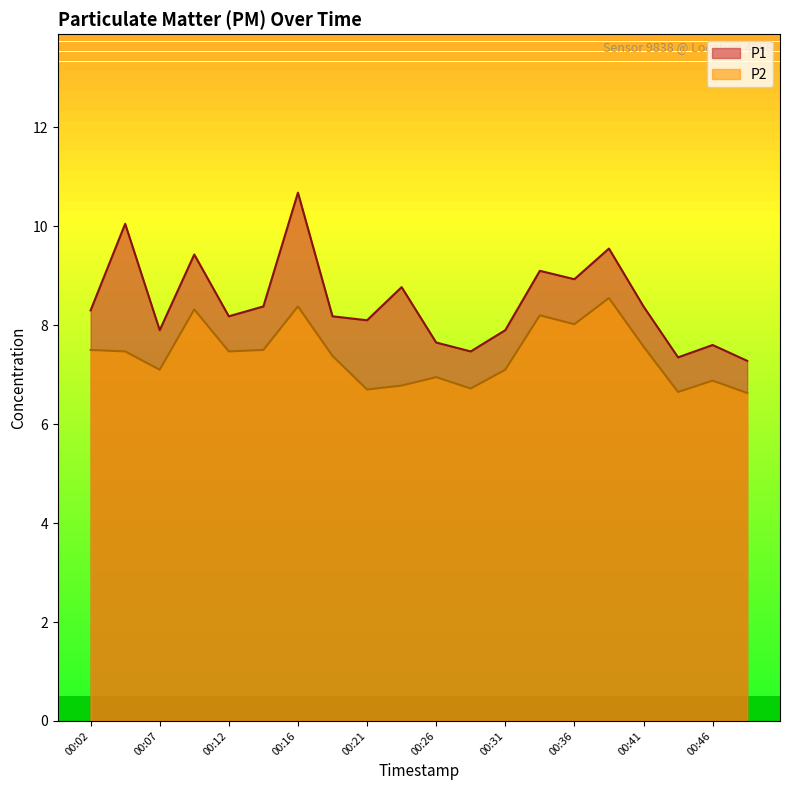

The value of P1 at 00:12 is 3.6. True or false?

False